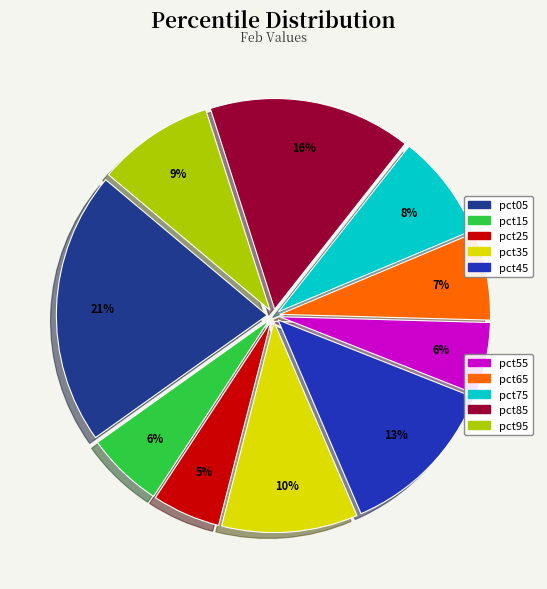

Is there a majority slice in this chart?

No